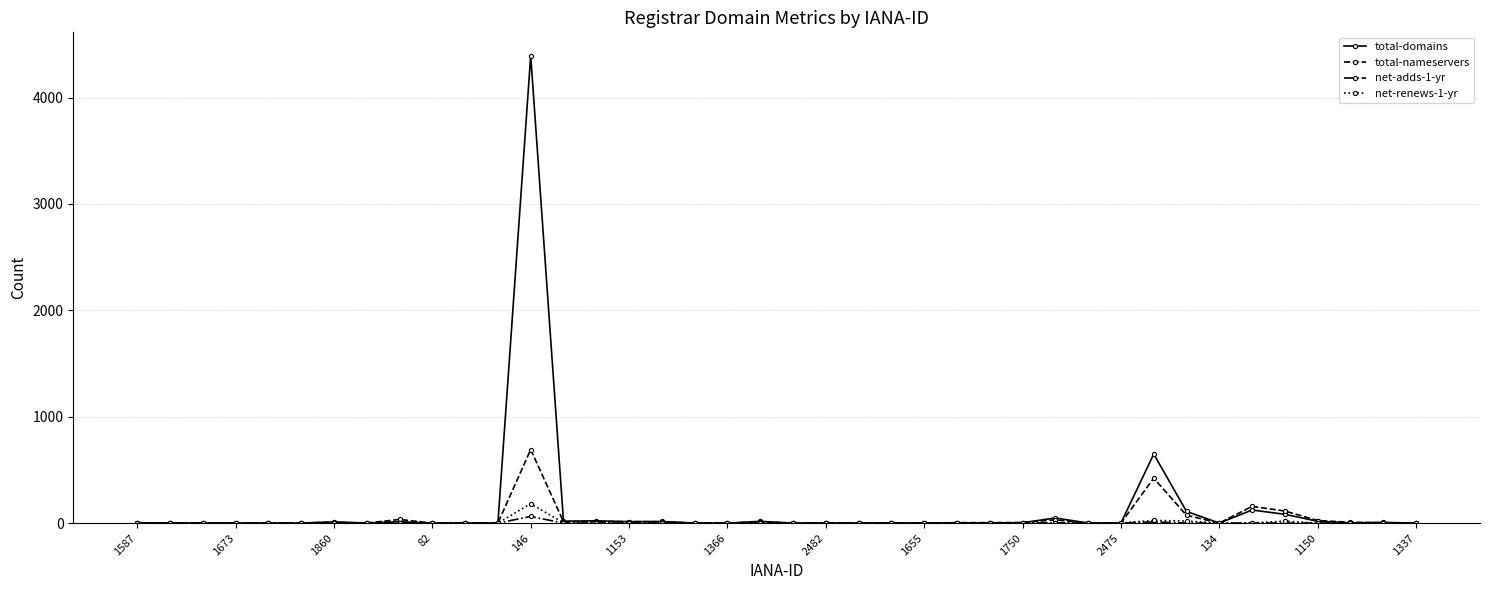

What is the maximum value shown in the chart?

4394